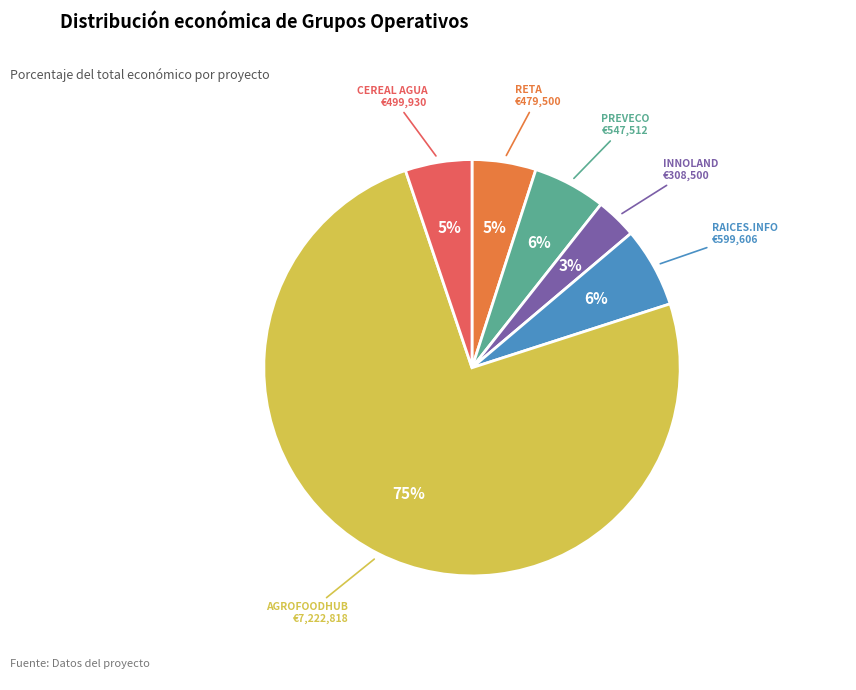

Count the number of slices in the pie.

6